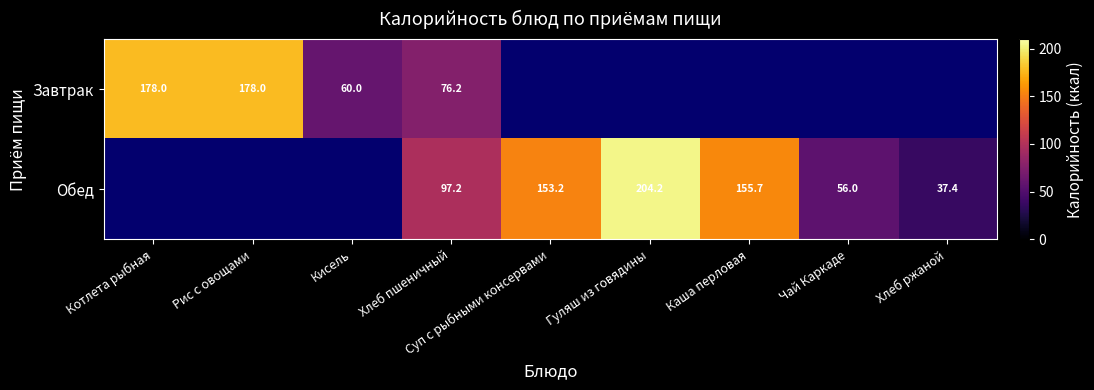

The Обед series shows 56.0 at Чай Каркаде. True or false?

True